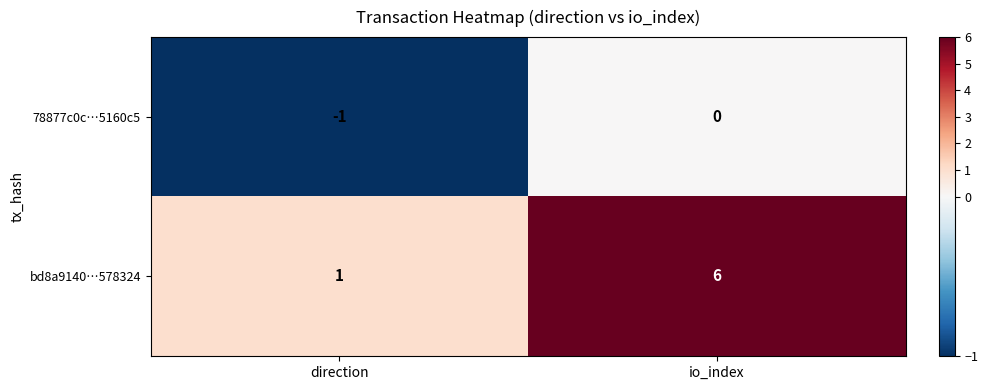

At which category does the chart reach its minimum across all series?

direction